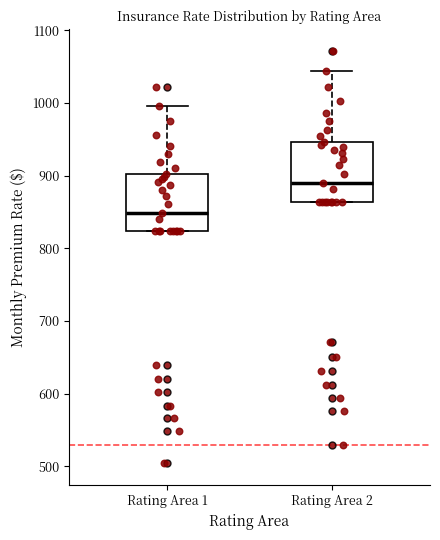

Where is the upper edge of the box for Rating Area 2 on the y-axis? The values are not printed on the chart, so give them approximately, as read against the axis.

950